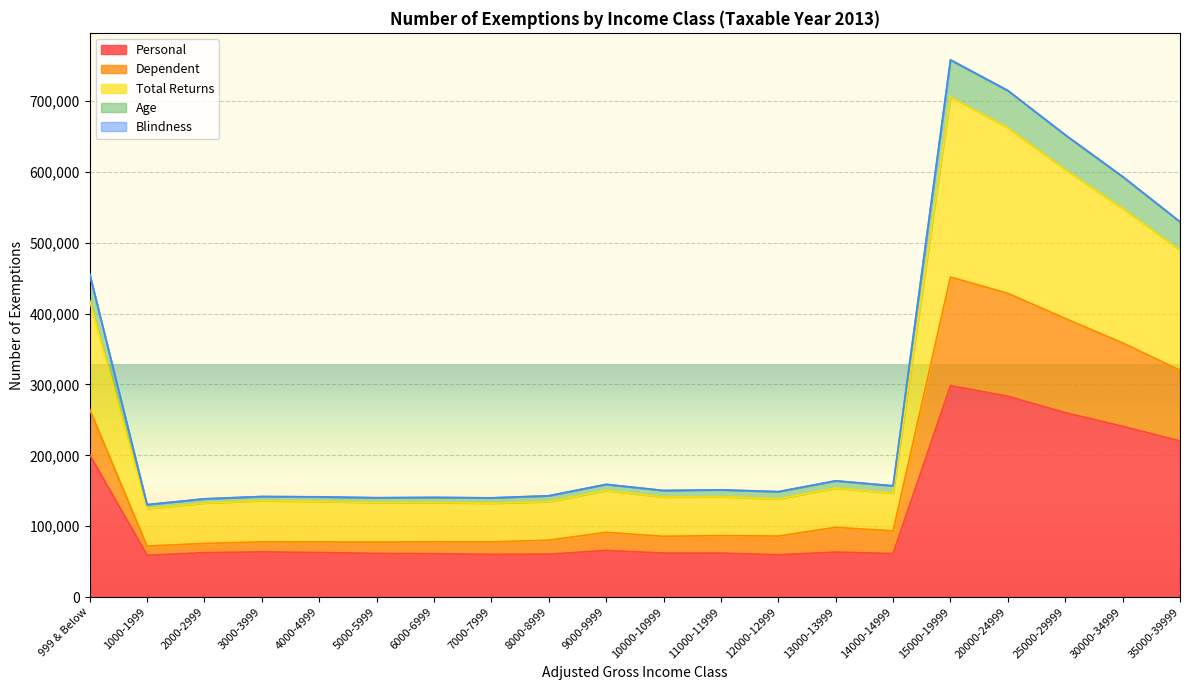

Count the number of categories in the chart.

20